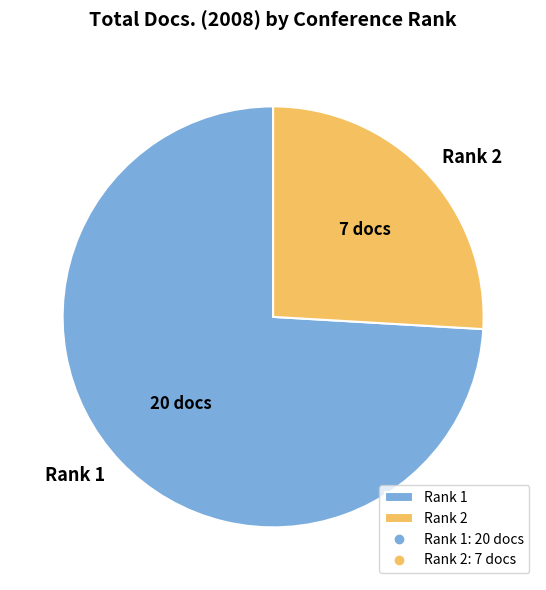

Which category accounts for the majority?

Rank 1